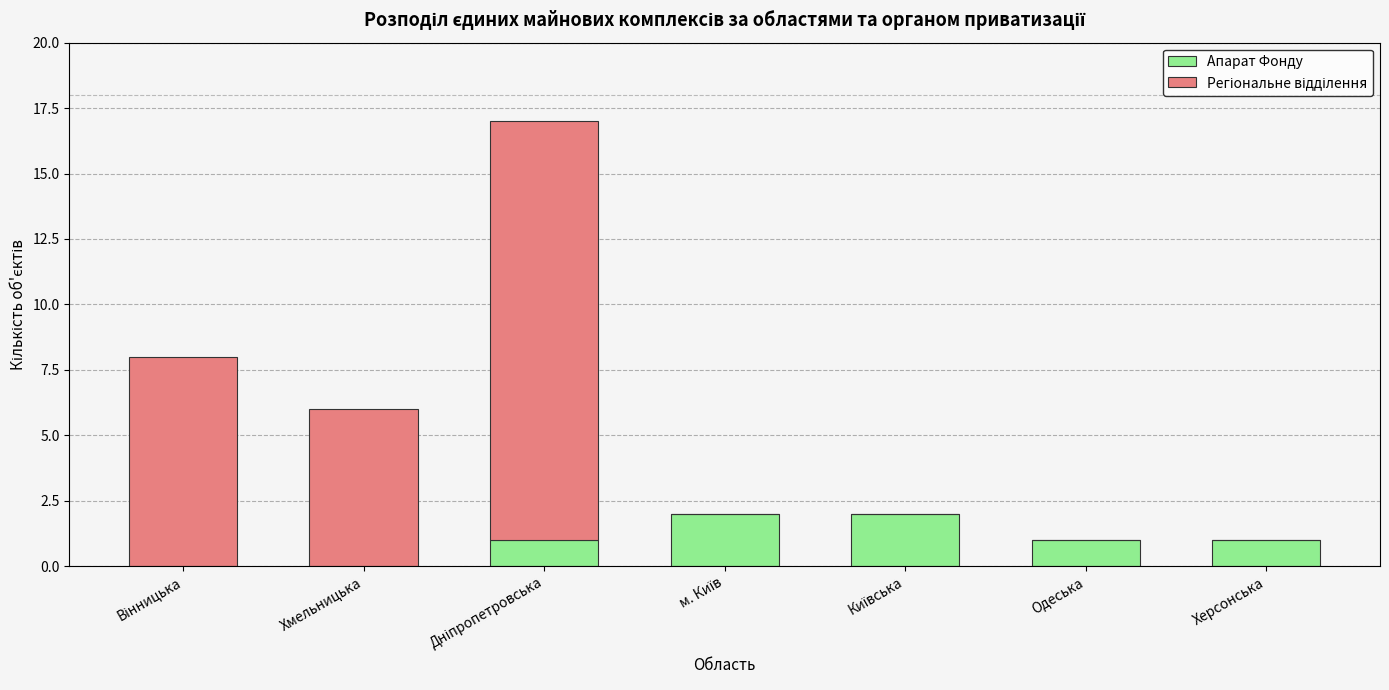

What is the sum of all Апарат Фонду values?

7